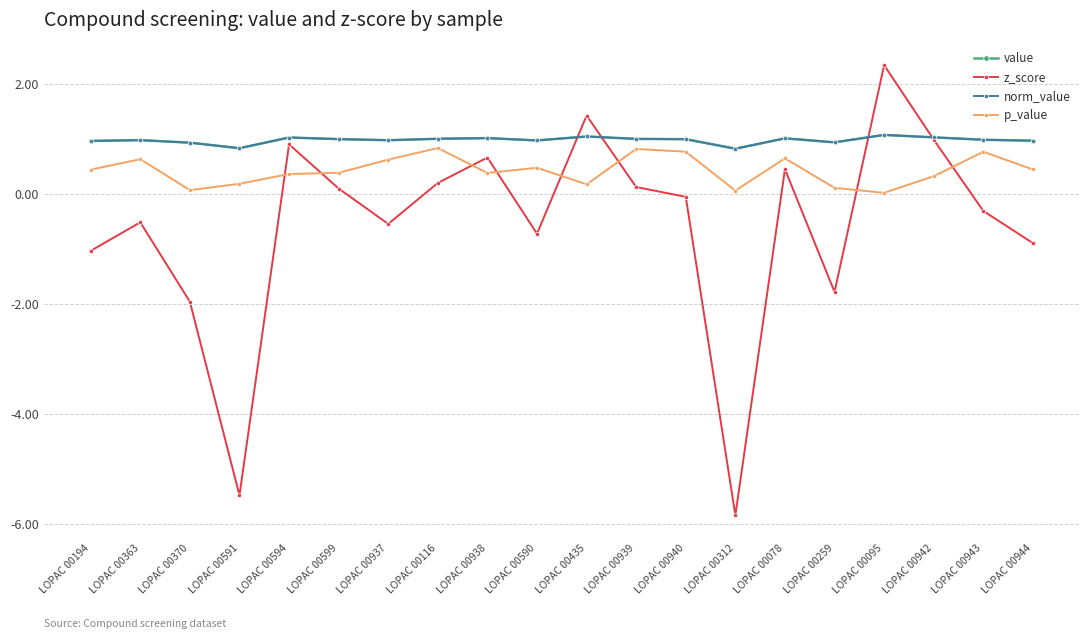

Is this an area chart (filled region under the line)?

No